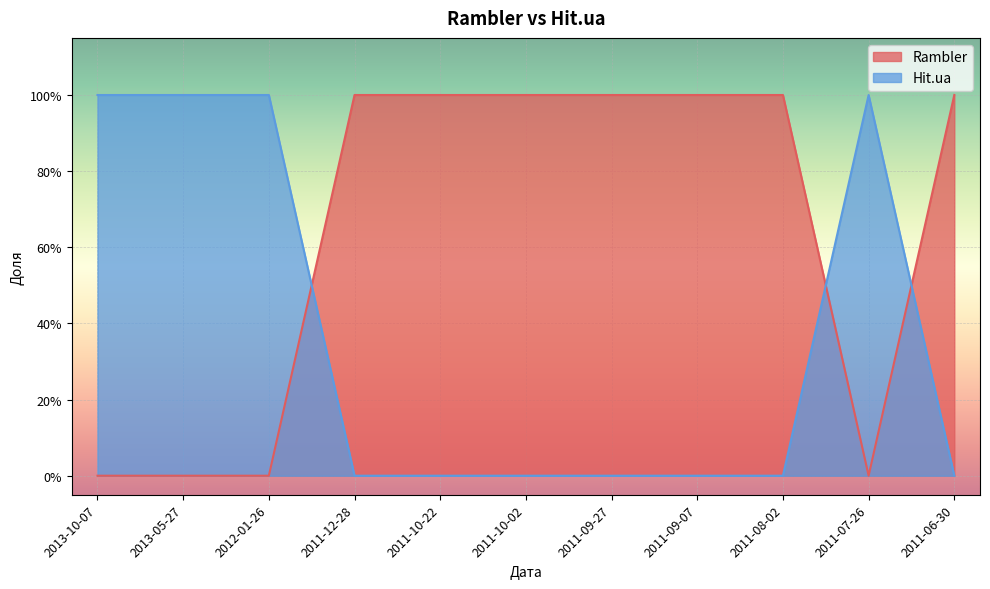

How many data points does each series have?

11